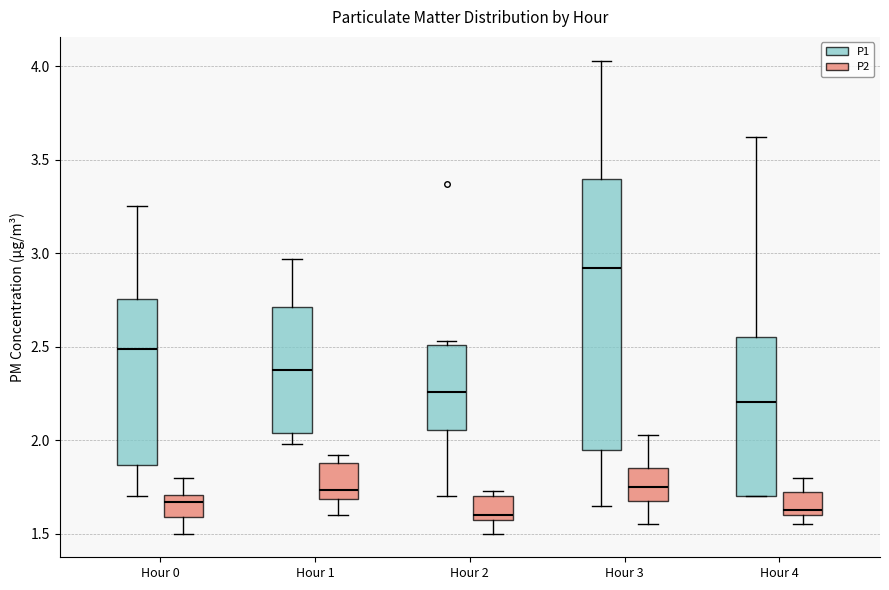

Reading left to right, transcribe this box plot: for each box, give where its median line is, the range the box spans, and where its two whiskers end, as read against the y-axis. The values are not printed on the chart, so give them approximately, as read against the axis.

Hour 0 (P1): median 2.50, box 1.85 to 2.75, whiskers 1.70 to 3.25
Hour 0 (P2): median 1.65, box 1.60 to 1.70, whiskers 1.50 to 1.80
Hour 1 (P1): median 2.40, box 2.05 to 2.70, whiskers 2.00 to 2.95
Hour 1 (P2): median 1.75, box 1.70 to 1.90, whiskers 1.60 to 1.90 (just above the box's upper edge)
Hour 2 (P1): median 2.25, box 2.05 to 2.50, whiskers 1.70 to 2.55
Hour 2 (P2): median 1.60 (just above the box's lower edge), box 1.60 to 1.70, whiskers 1.50 to 1.75
Hour 3 (P1): median 2.90, box 1.95 to 3.40, whiskers 1.65 to 4.05
Hour 3 (P2): median 1.75, box 1.70 to 1.85, whiskers 1.55 to 2.05
Hour 4 (P1): median 2.20, box 1.70 to 2.55, whiskers 1.70 to 3.60
Hour 4 (P2): median 1.65, box 1.60 to 1.75, whiskers 1.55 to 1.80